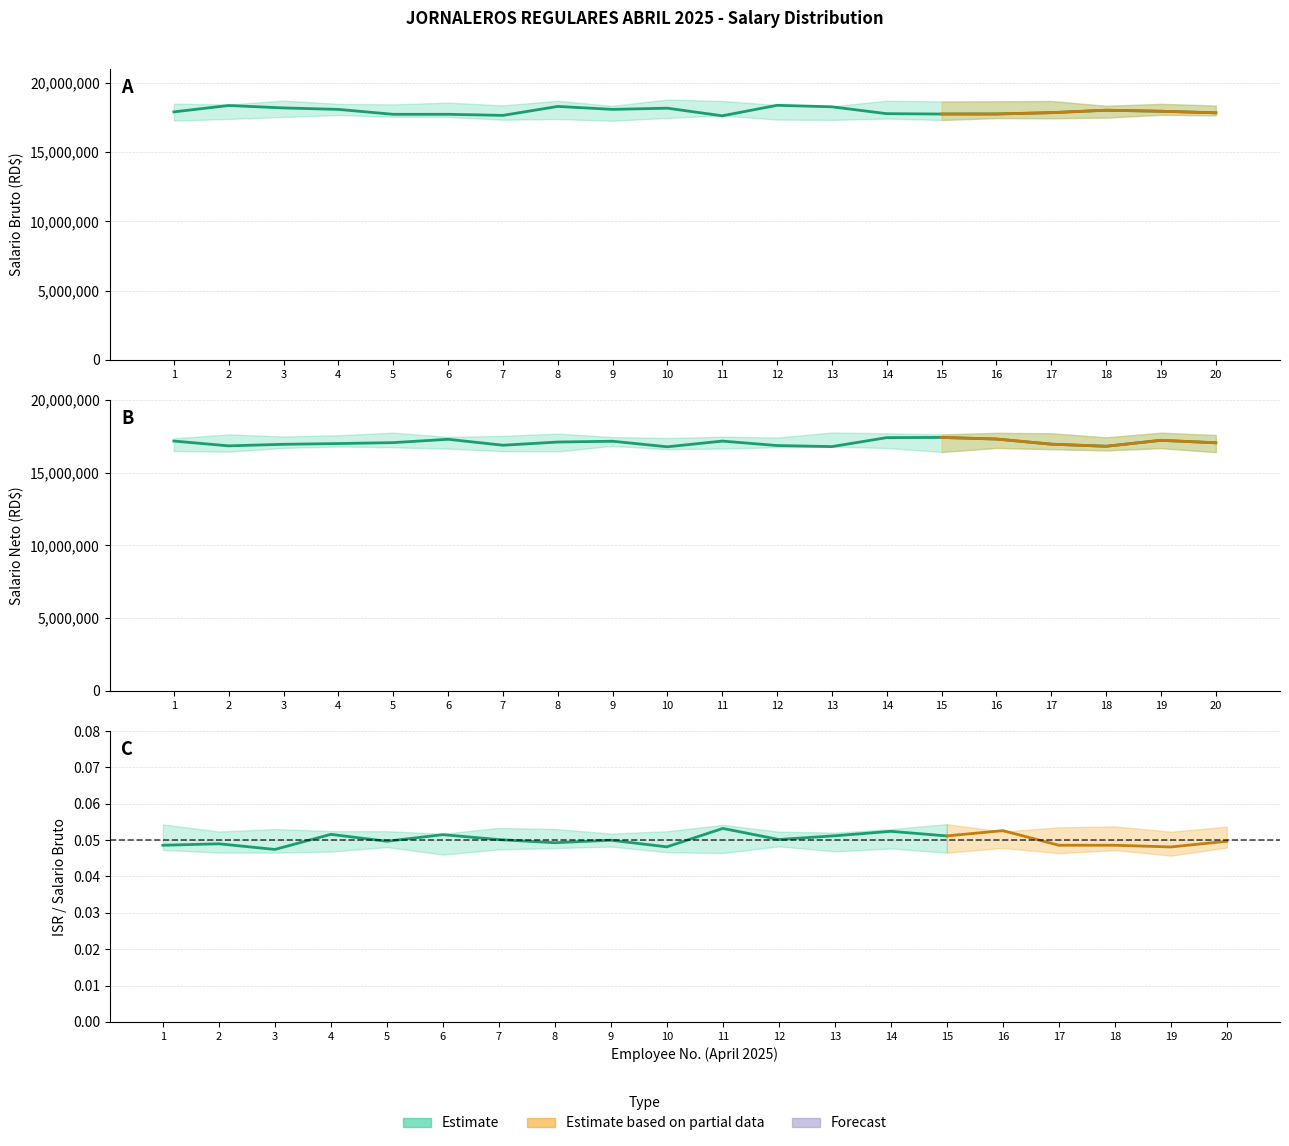

The value of SALARIO BRUTO at 14 is 9687. True or false?

False